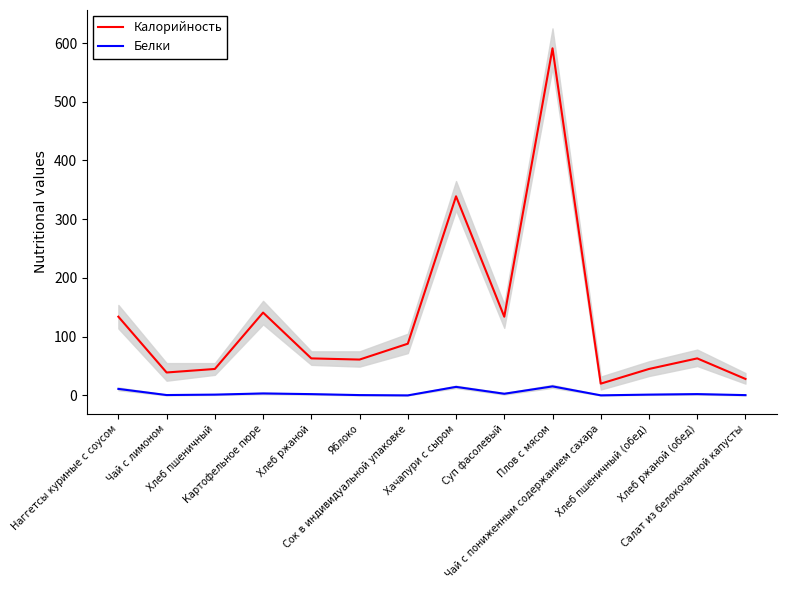

Which series changed the most between Наггетсы куриные с соусом and Плов с мясом?

Калорийность